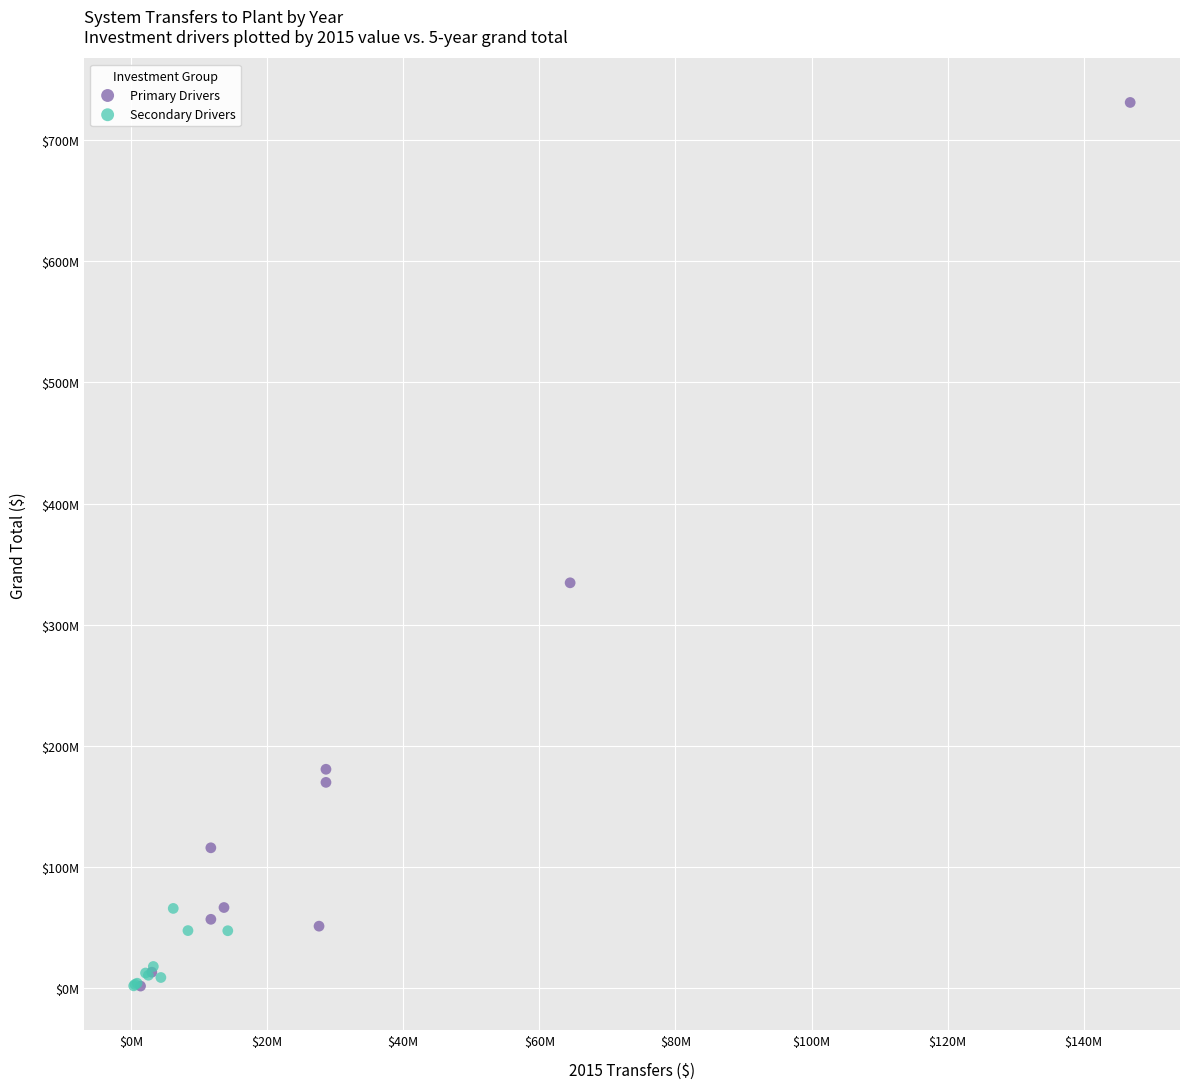

Which series has the largest Y range (max minus min)?

Primary Drivers